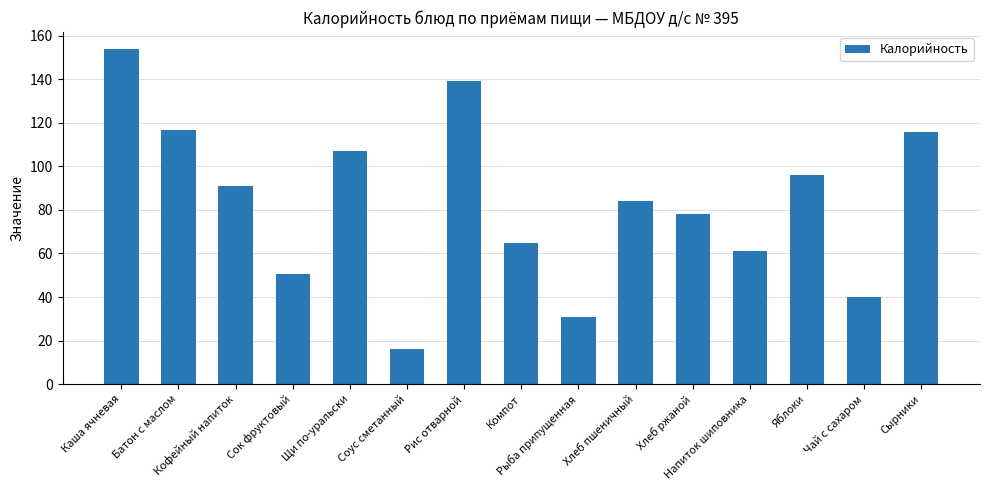

What is the difference between the second highest and minimum values?

123.0